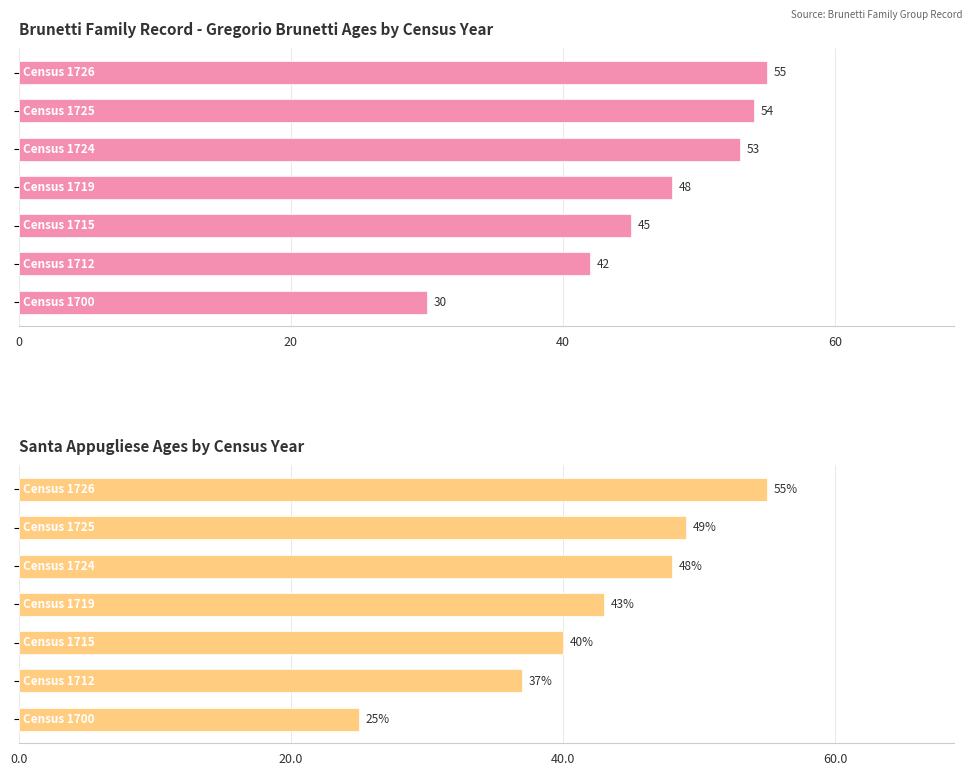

Is it true that Gregorio age at census equals 65 at 60?

False